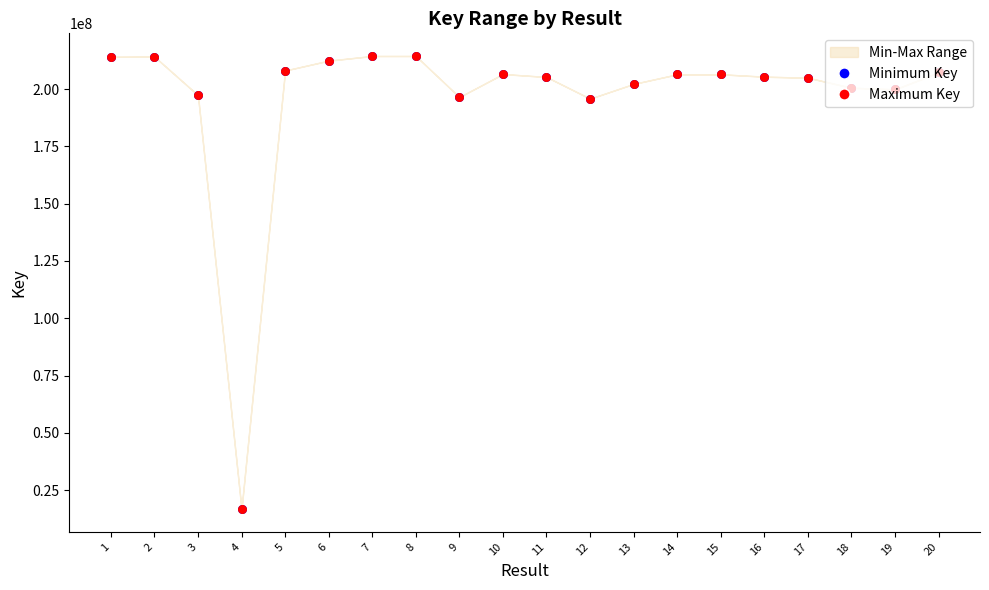

Which series has the largest total across all categories?

Minimum Key